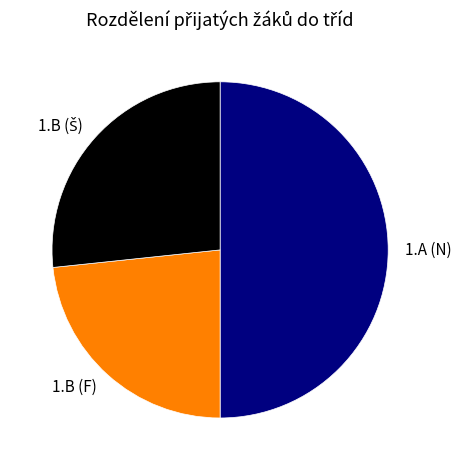

What is the smallest slice in the pie chart?

1.B (F)